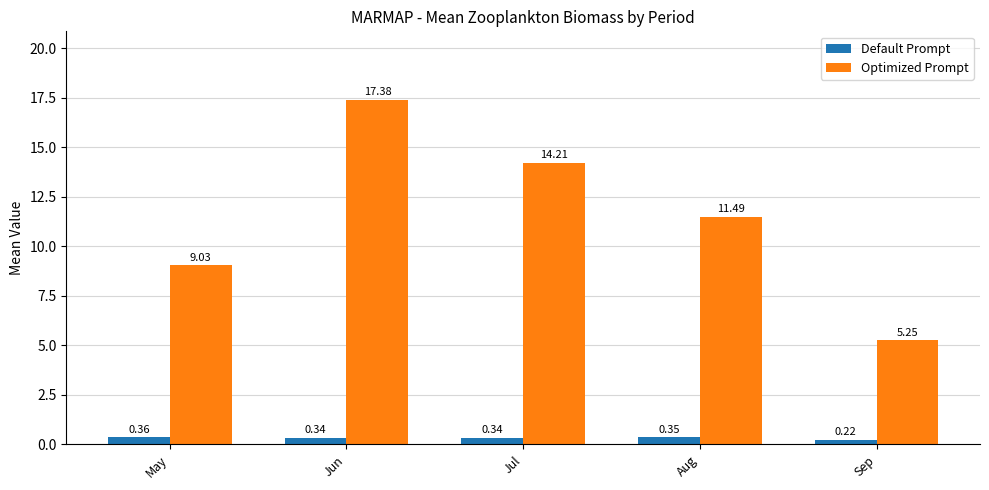

Which category has the highest value across all series?

Jun